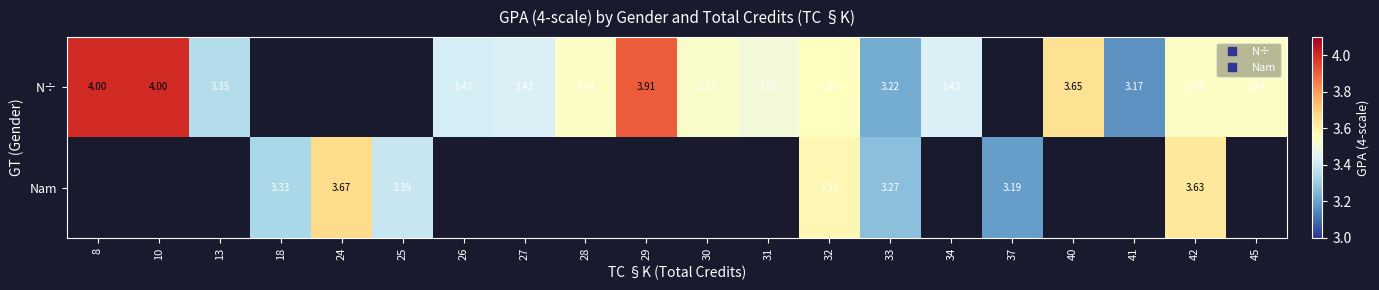

What is the highest value of the N÷ series?

4.0